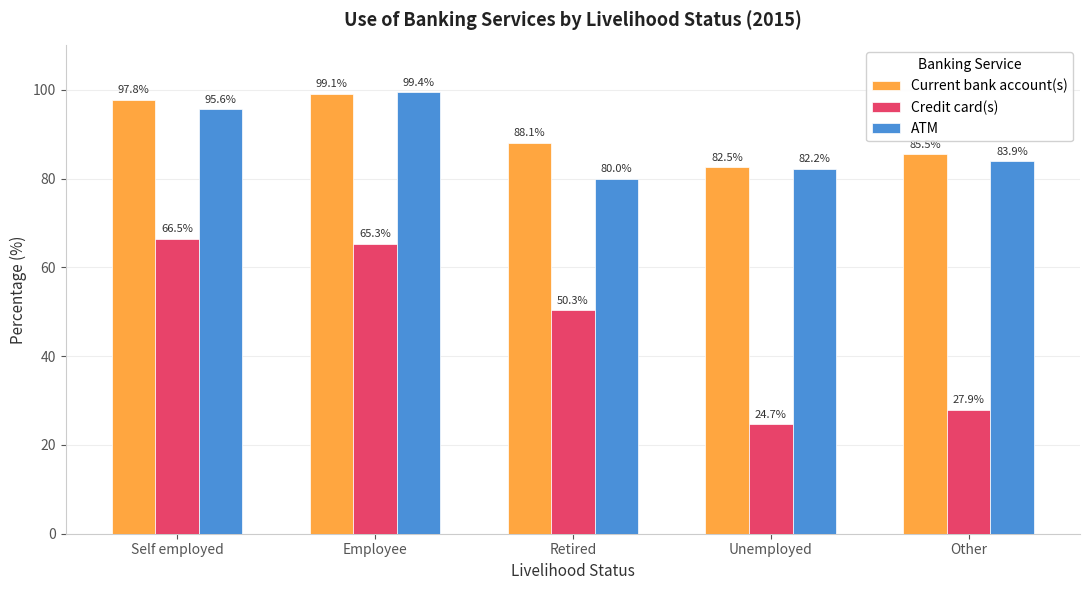

Which series has the largest range (max minus min)?

Credit card(s)